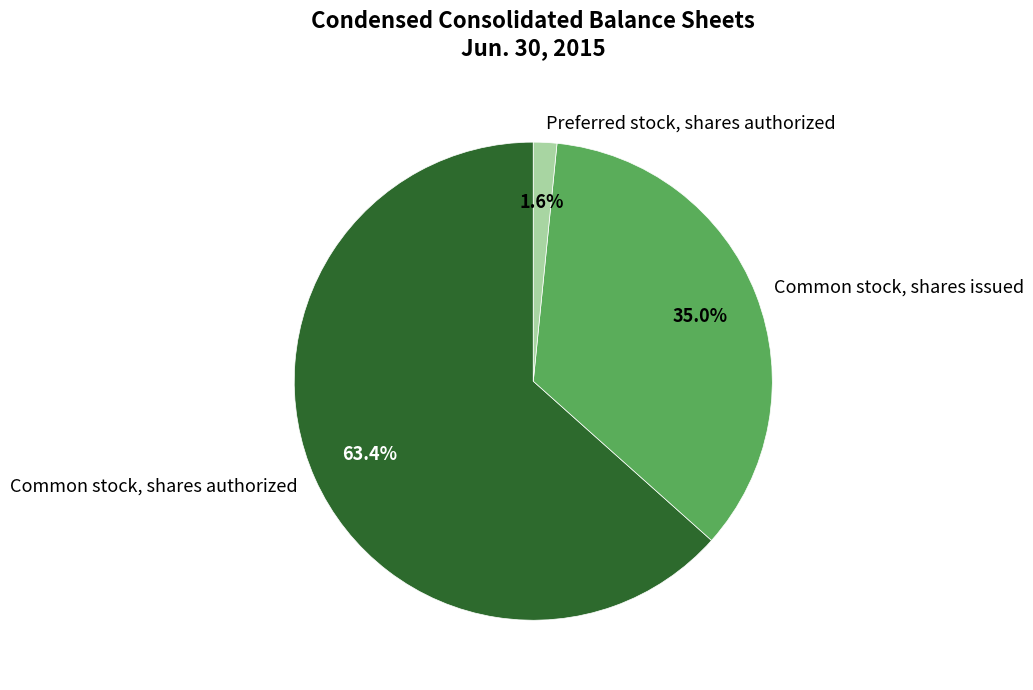

Rank the categories by value from highest to lowest.

Common stock, shares authorized, Common stock, shares issued, Preferred stock, shares authorized